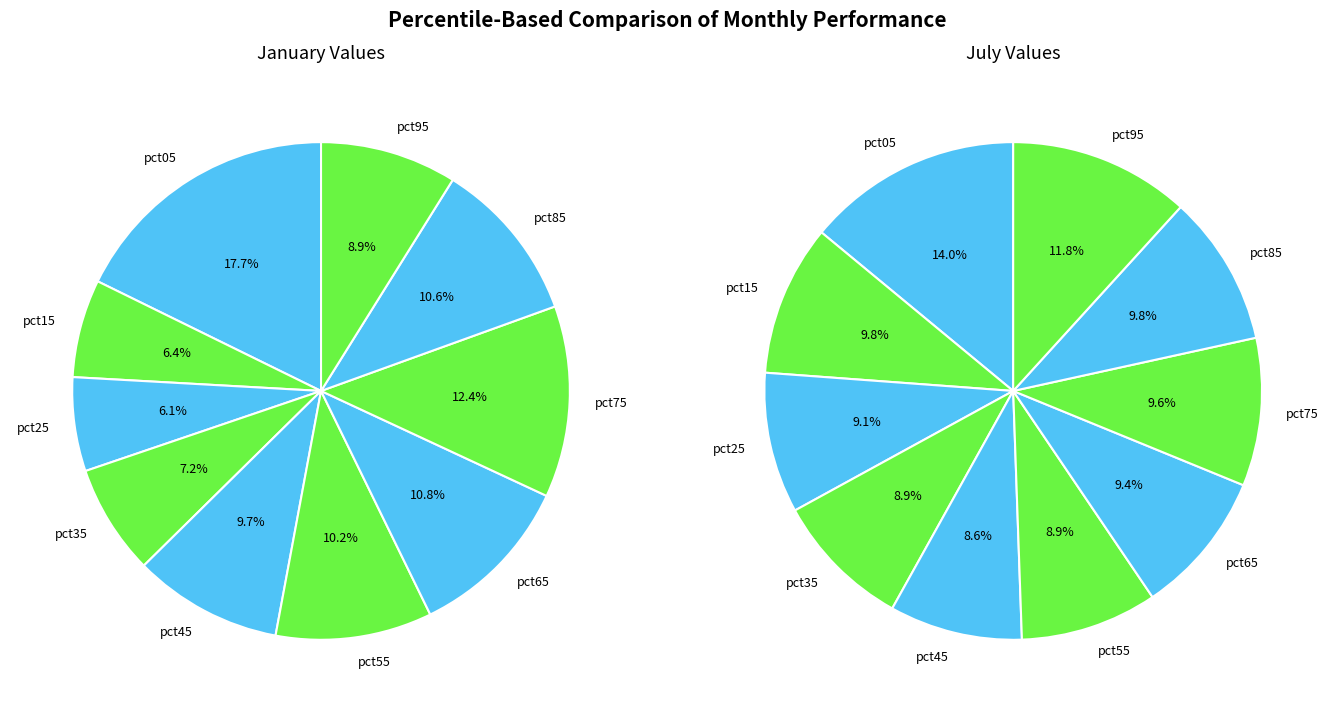

What percentage is the values_jan slice, to the nearest percent?

18%